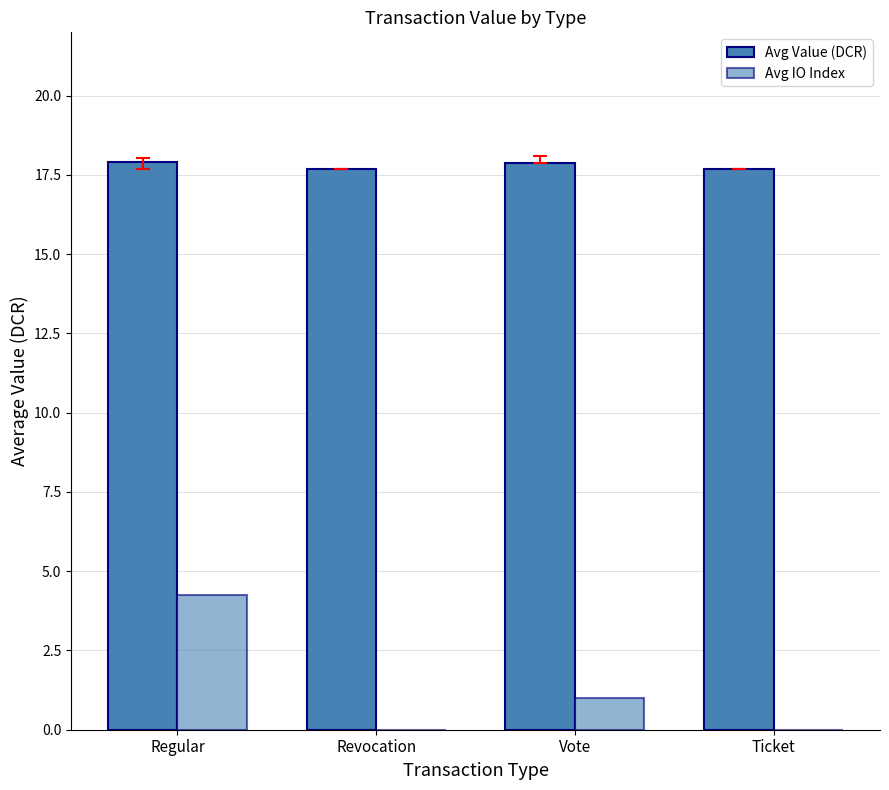

How many series are shown in this chart?

2